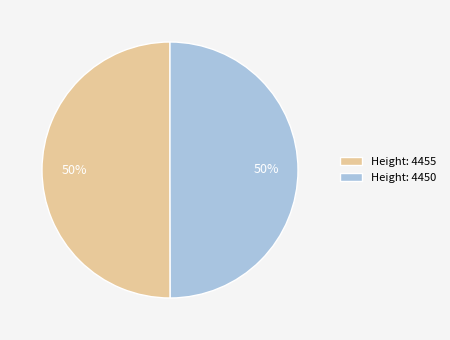

To the nearest percent, what is the average slice percentage?

50%